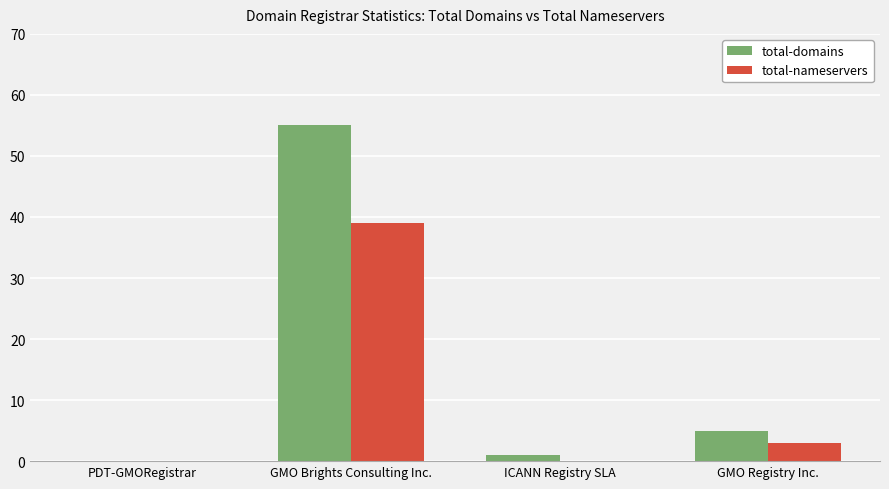

At which category is the sum across all series the highest?

GMO Brights Consulting Inc.